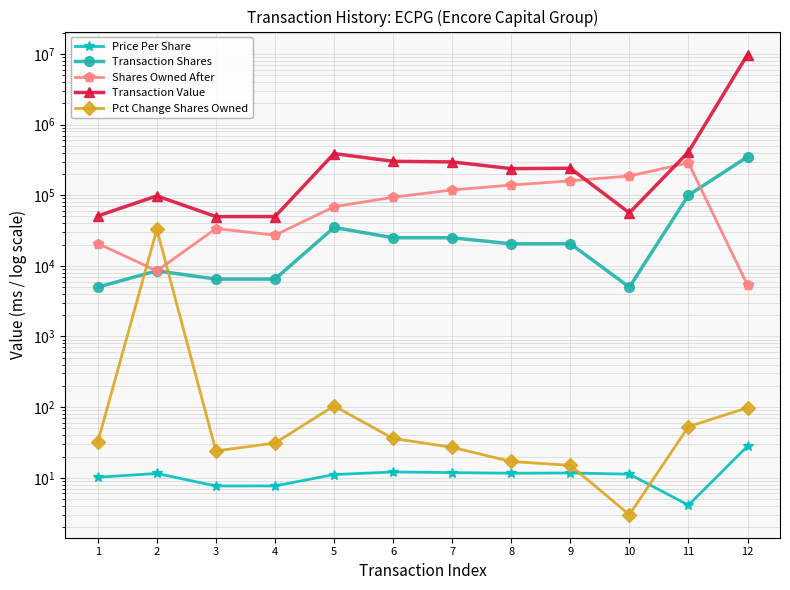

True or false: Transaction Shares and Transaction Value intersect in this chart.

False